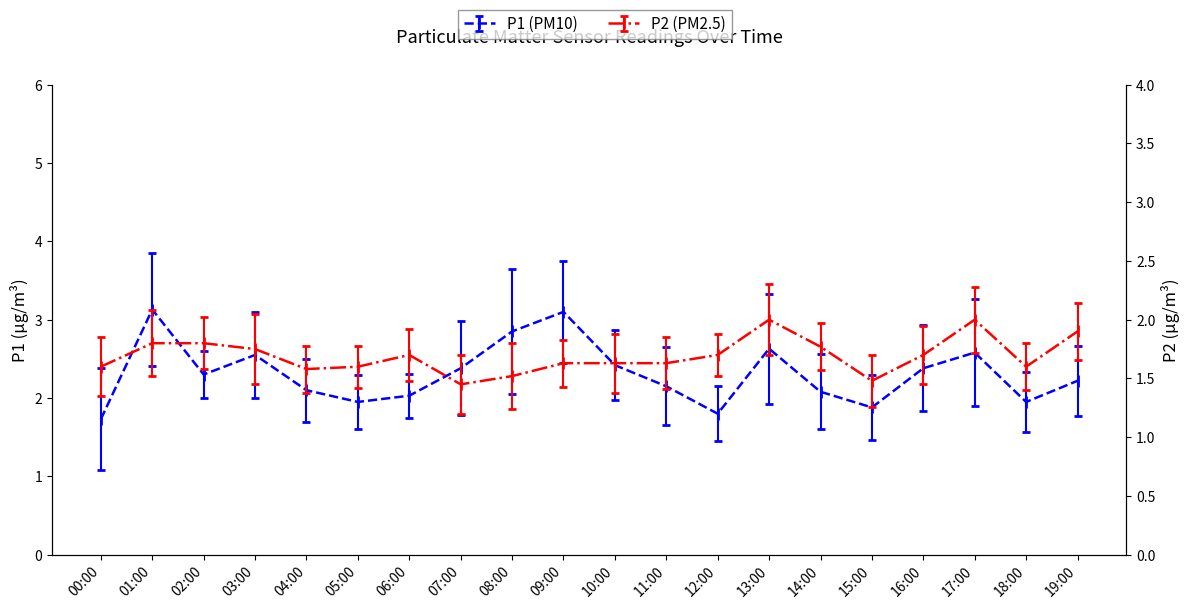

Reading left to right, what are all the values shown in this chart?

P1: 00:00=1.7	01:00=3.1	02:00=2.3	03:00=2.5	04:00=2.1	05:00=1.9	06:00=2.0	07:00=2.4	08:00=2.9	09:00=3.1	10:00=2.4	11:00=2.1	12:00=1.8	13:00=2.6	14:00=2.1	15:00=1.9	16:00=2.4	17:00=2.6	18:00=1.9	19:00=2.2
P2: 00:00=1.6	01:00=1.8	02:00=1.8	03:00=1.8	04:00=1.6	05:00=1.6	06:00=1.7	07:00=1.4	08:00=1.5	09:00=1.6	10:00=1.6	11:00=1.6	12:00=1.7	13:00=2.0	14:00=1.8	15:00=1.5	16:00=1.7	17:00=2.0	18:00=1.6	19:00=1.9